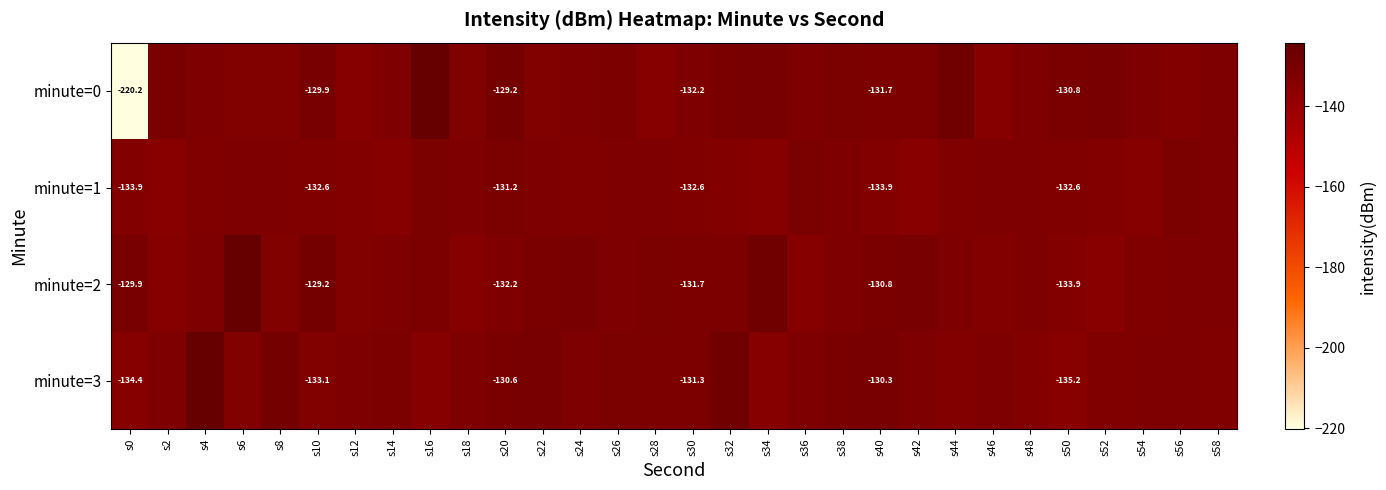

Read the minute=2 value at s58.

-132.4